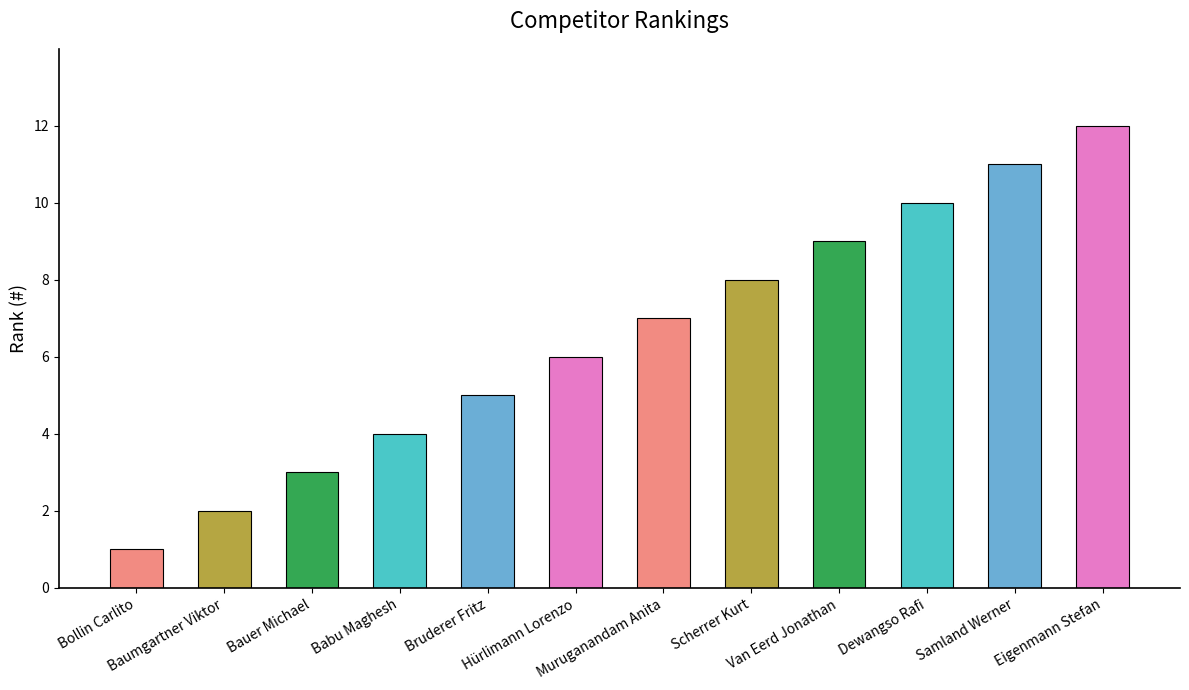

Where is the data nearest to the value 6?

Hürlimann Lorenzo